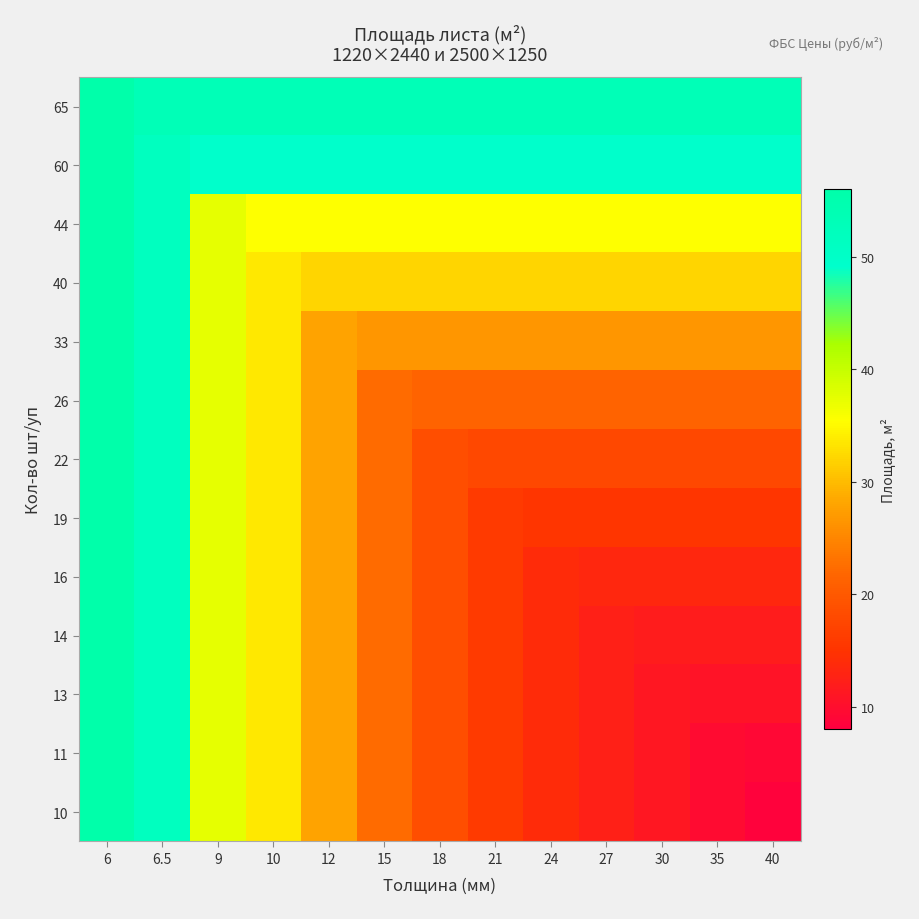

Reading right to left, what are all the values shown in this chart?

65: 40=53.3	35=53.3	30=53.3	27=53.3	24=53.3	21=53.3	18=53.3	15=53.3	12=53.3	10=53.3	9=53.3	6.5=53.3	6=56.0
60: 40=49.2	35=49.2	30=49.2	27=49.2	24=49.2	21=49.2	18=49.2	15=49.2	12=49.2	10=49.2	9=49.2	6.5=51.7	6=56.0
44: 40=35.6	35=35.6	30=35.6	27=35.6	24=35.6	21=35.6	18=35.6	15=35.6	12=35.6	10=35.6	9=37.3	6.5=51.7	6=56.0
40: 40=32.0	35=32.0	30=32.0	27=32.0	24=32.0	21=32.0	18=32.0	15=32.0	12=32.0	10=33.6	9=37.3	6.5=51.7	6=56.0
33: 40=26.7	35=26.7	30=26.7	27=26.7	24=26.7	21=26.7	18=26.7	15=26.7	12=28.0	10=33.6	9=37.3	6.5=51.7	6=56.0
26: 40=21.3	35=21.3	30=21.3	27=21.3	24=21.3	21=21.3	18=21.3	15=22.4	12=28.0	10=33.6	9=37.3	6.5=51.7	6=56.0
22: 40=17.8	35=17.8	30=17.8	27=17.8	24=17.8	21=17.8	18=18.7	15=22.4	12=28.0	10=33.6	9=37.3	6.5=51.7	6=56.0
19: 40=15.2	35=15.2	30=15.2	27=15.2	24=15.2	21=16.0	18=18.7	15=22.4	12=28.0	10=33.6	9=37.3	6.5=51.7	6=56.0
16: 40=13.3	35=13.3	30=13.3	27=13.3	24=14.0	21=16.0	18=18.7	15=22.4	12=28.0	10=33.6	9=37.3	6.5=51.7	6=56.0
14: 40=11.8	35=11.8	30=11.8	27=12.4	24=14.0	21=16.0	18=18.7	15=22.4	12=28.0	10=33.6	9=37.3	6.5=51.7	6=56.0
13: 40=10.7	35=10.7	30=11.2	27=12.4	24=14.0	21=16.0	18=18.7	15=22.4	12=28.0	10=33.6	9=37.3	6.5=51.7	6=56.0
11: 40=9.1	35=9.6	30=11.2	27=12.4	24=14.0	21=16.0	18=18.7	15=22.4	12=28.0	10=33.6	9=37.3	6.5=51.7	6=56.0
10: 40=8.4	35=9.6	30=11.2	27=12.4	24=14.0	21=16.0	18=18.7	15=22.4	12=28.0	10=33.6	9=37.3	6.5=51.7	6=56.0